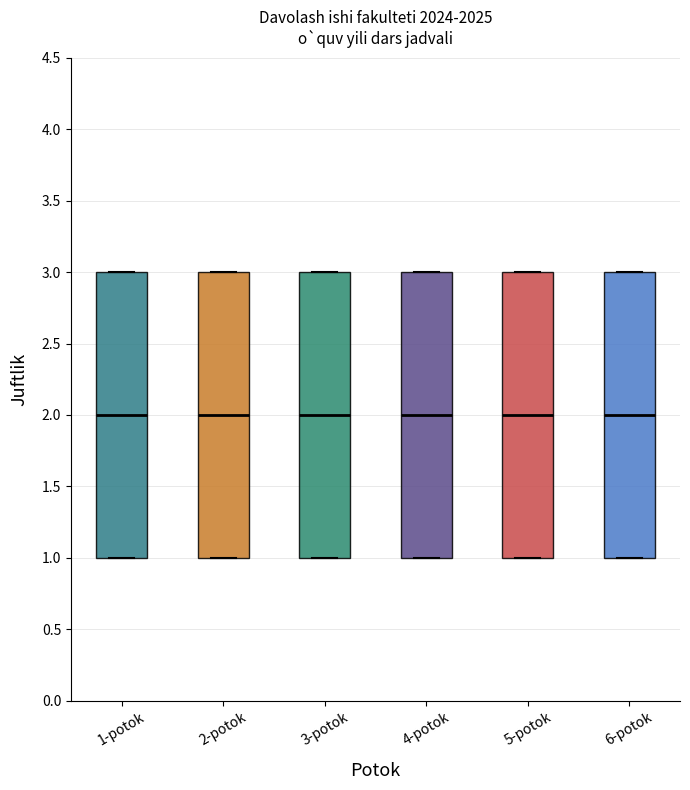

Where does the median line of the box for 3-potok sit on the y-axis? The values are not printed on the chart, so give them approximately, as read against the axis.

2